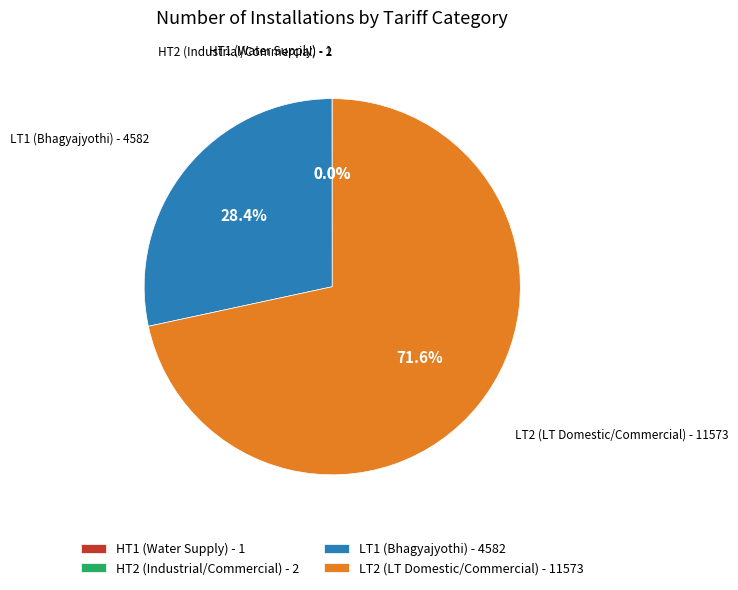

Between LT2 (LT Domestic/Commercial) - 11573 and LT1 (Bhagyajyothi) - 4582, which is larger?

LT2 (LT Domestic/Commercial) - 11573